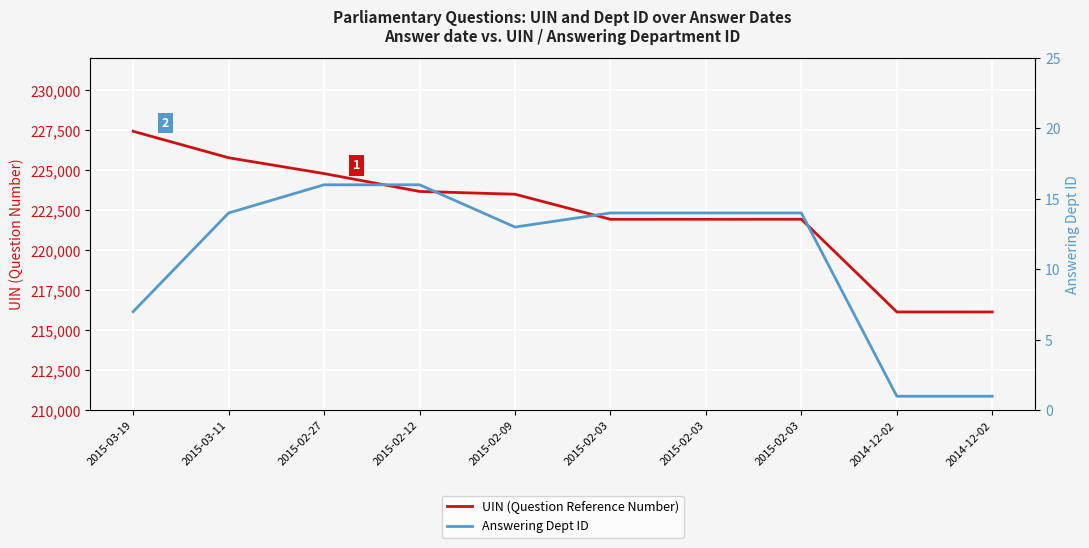

True or false: UIN (Question Reference Number) has a value of 227419 at 2015-03-19.

True